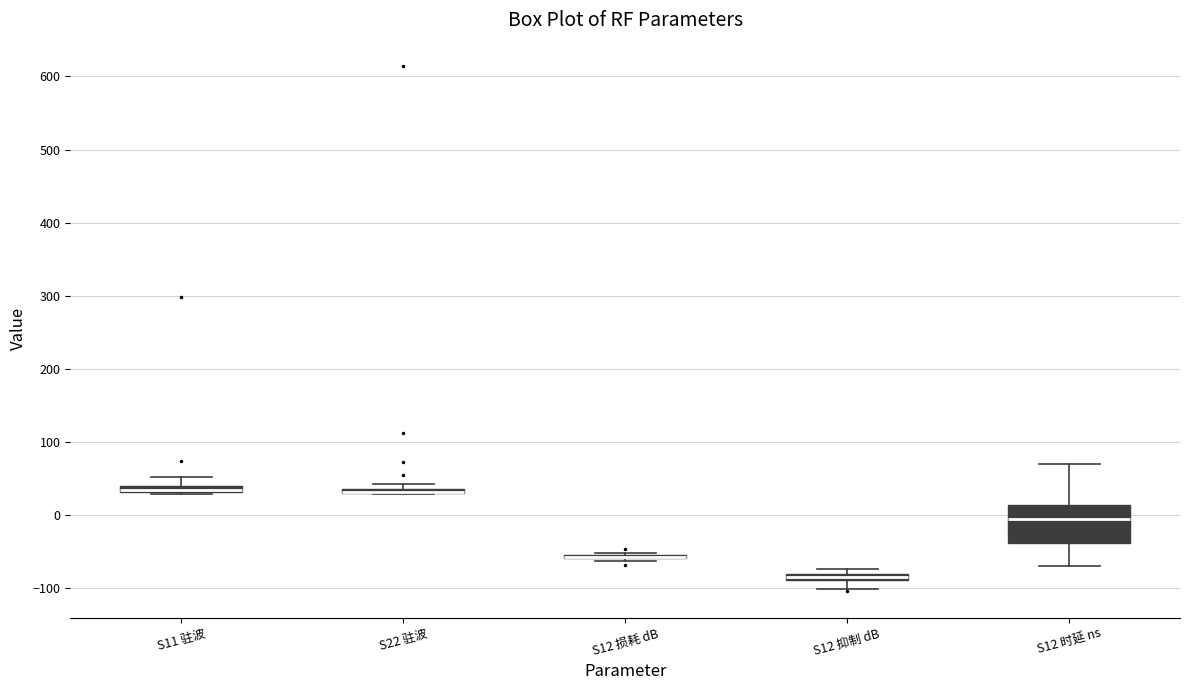

Comparing the boxes themselves (not the whiskers), which one is the tallest?

S12 时延 ns